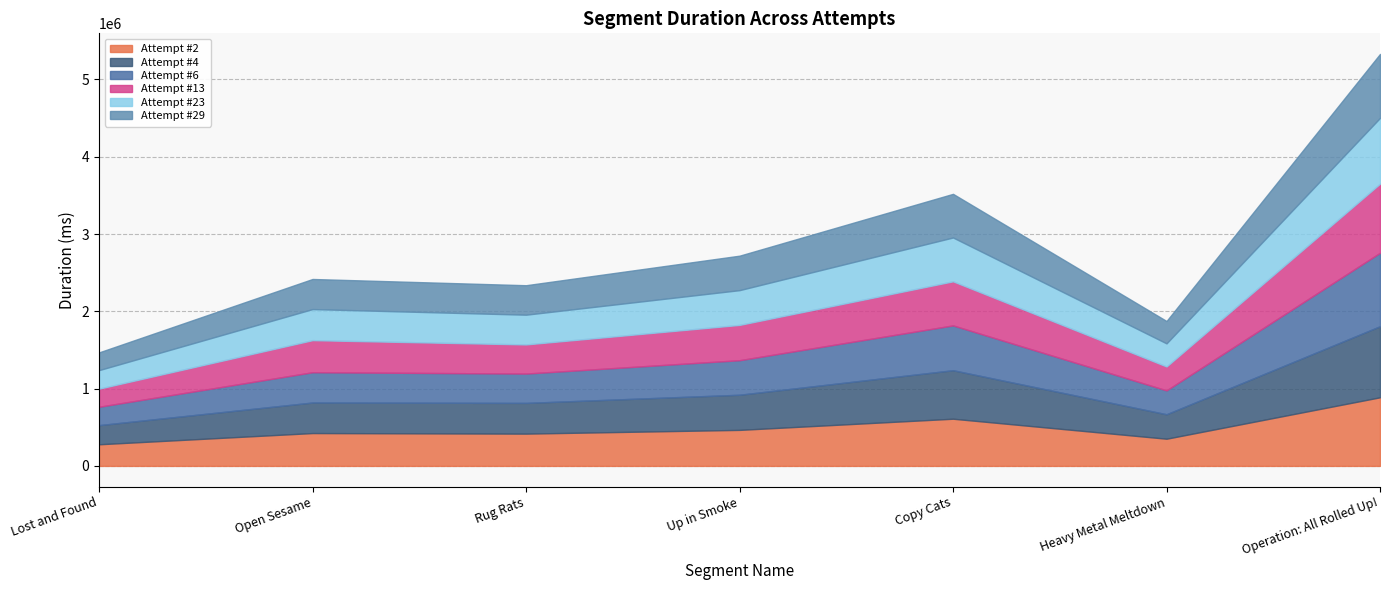

At how many categories does at least one series exceed 758945?

1